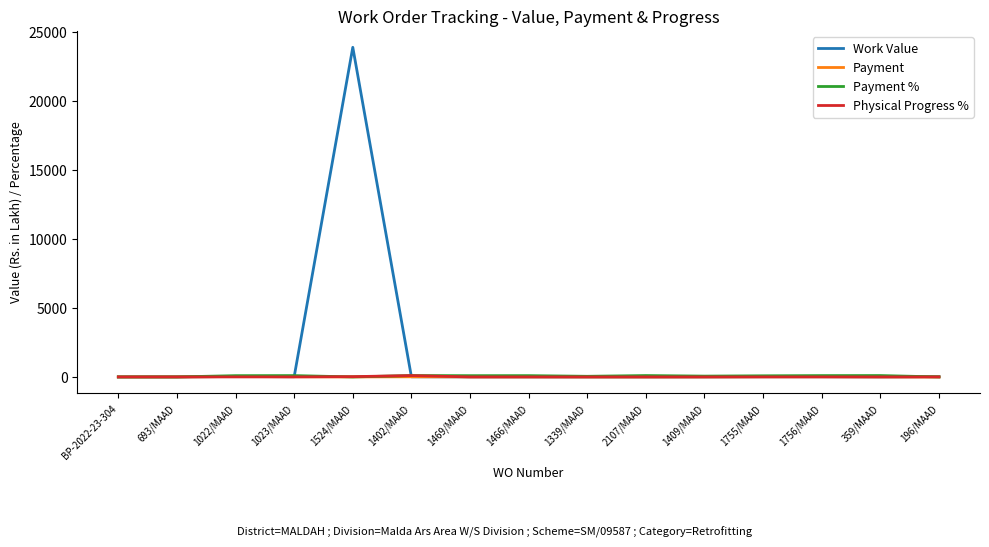

Which series has the largest range (max minus min)?

Work Value